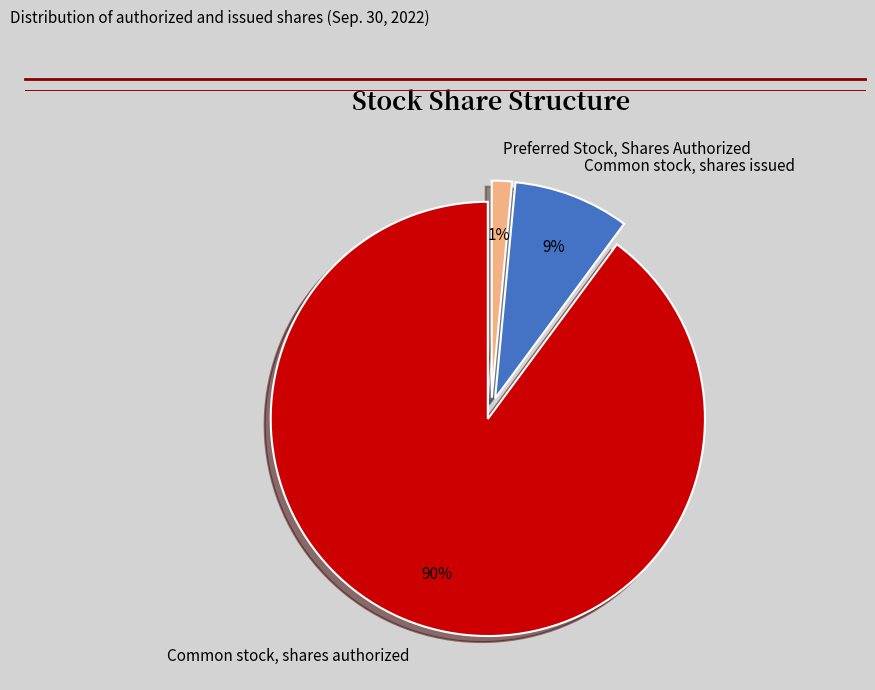

To the nearest percent, what is the average slice percentage?

33%